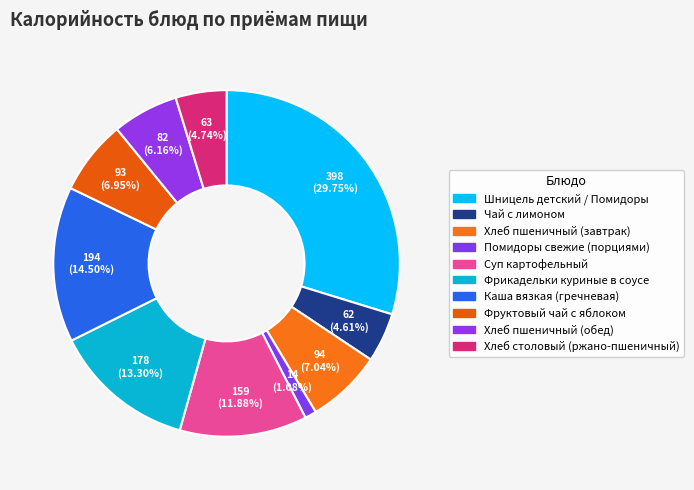

Which category has the smallest portion of the pie?

Помидоры свежие (порциями)